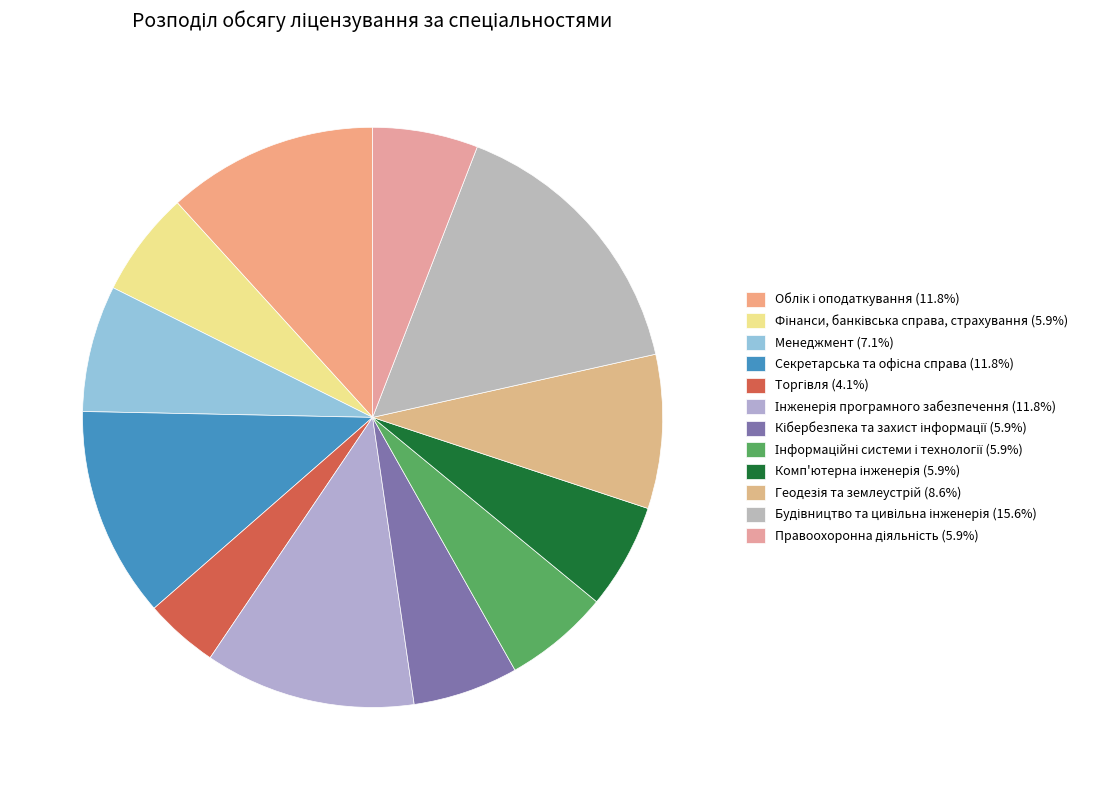

Rank the categories by value from lowest to highest.

Торгівля, Фінанси, банківська справа, страхування, Кібербезпека та захист інформації, Інформаційні системи і технології, Комп'ютерна інженерія, Правоохоронна діяльність, Менеджмент, Геодезія та землеустрій, Облік і оподаткування, Секретарська та офісна справа, Інженерія програмного забезпечення, Будівництво та цивільна інженерія